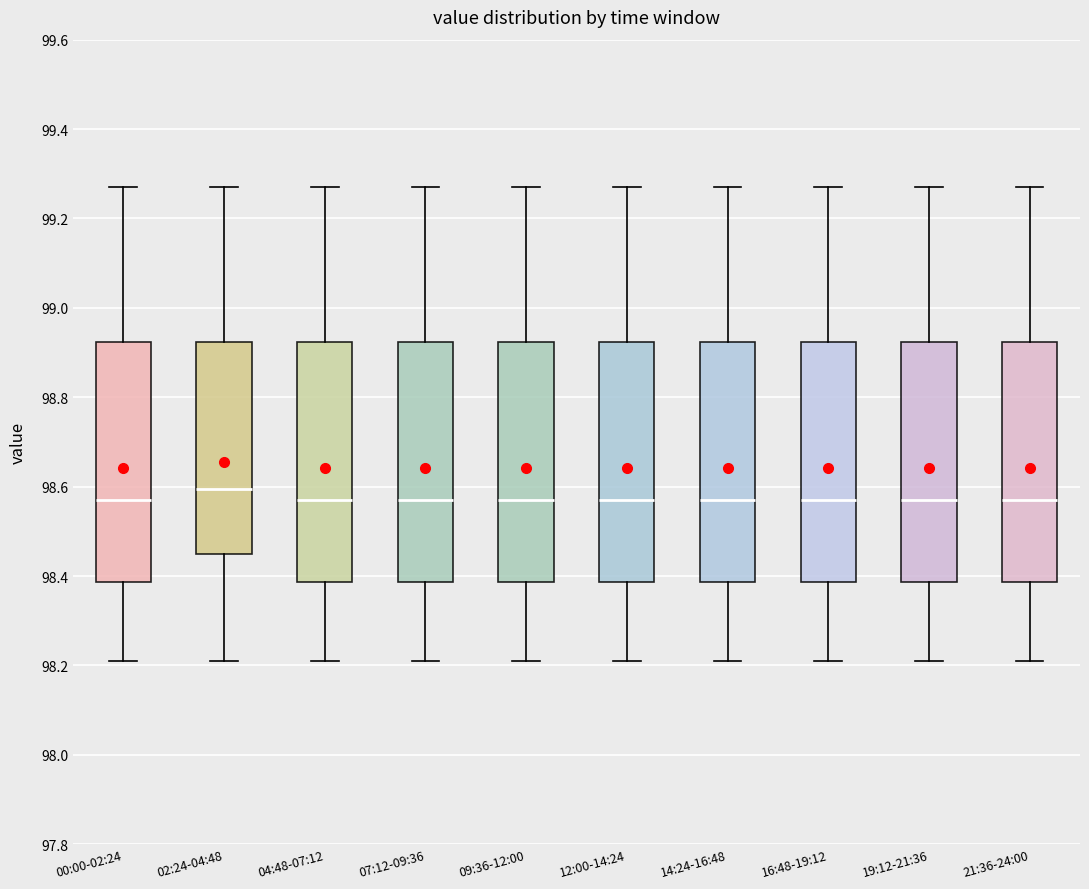

Reading left to right, read every box against the y-axis: the position of its median line, the range the box covers, and the ends of its whiskers. The values are not printed on the chart, so give them approximately, as read against the axis.

00:00-02:24: median 98.58, box 98.38 to 98.92, whiskers 98.22 to 99.28
02:24-04:48: median 98.60, box 98.46 to 98.92, whiskers 98.22 to 99.28
04:48-07:12: median 98.58, box 98.38 to 98.92, whiskers 98.22 to 99.28
07:12-09:36: median 98.58, box 98.38 to 98.92, whiskers 98.22 to 99.28
09:36-12:00: median 98.58, box 98.38 to 98.92, whiskers 98.22 to 99.28
12:00-14:24: median 98.58, box 98.38 to 98.92, whiskers 98.22 to 99.28
14:24-16:48: median 98.58, box 98.38 to 98.92, whiskers 98.22 to 99.28
16:48-19:12: median 98.58, box 98.38 to 98.92, whiskers 98.22 to 99.28
19:12-21:36: median 98.58, box 98.38 to 98.92, whiskers 98.22 to 99.28
21:36-24:00: median 98.58, box 98.38 to 98.92, whiskers 98.22 to 99.28